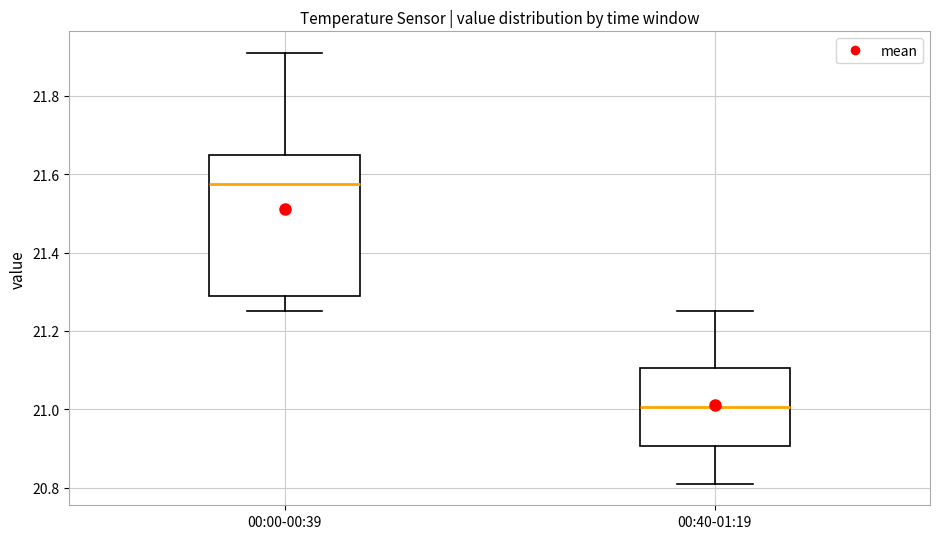

Reading left to right, read every box against the y-axis: the position of its median line, the range the box covers, and the ends of its whiskers. The values are not printed on the chart, so give them approximately, as read against the axis.

00:00-00:39: median 21.58, box 21.30 to 21.66, whiskers 21.26 to 21.92
00:40-01:19: median 21.00, box 20.90 to 21.10, whiskers 20.82 to 21.26